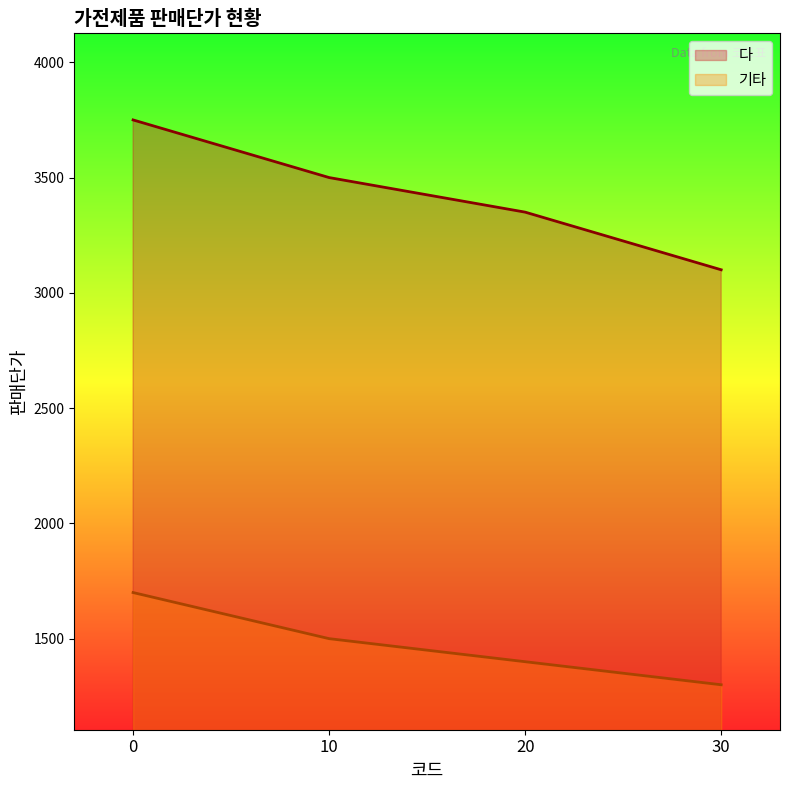

The value of 기타 at 0 is 1700. True or false?

True